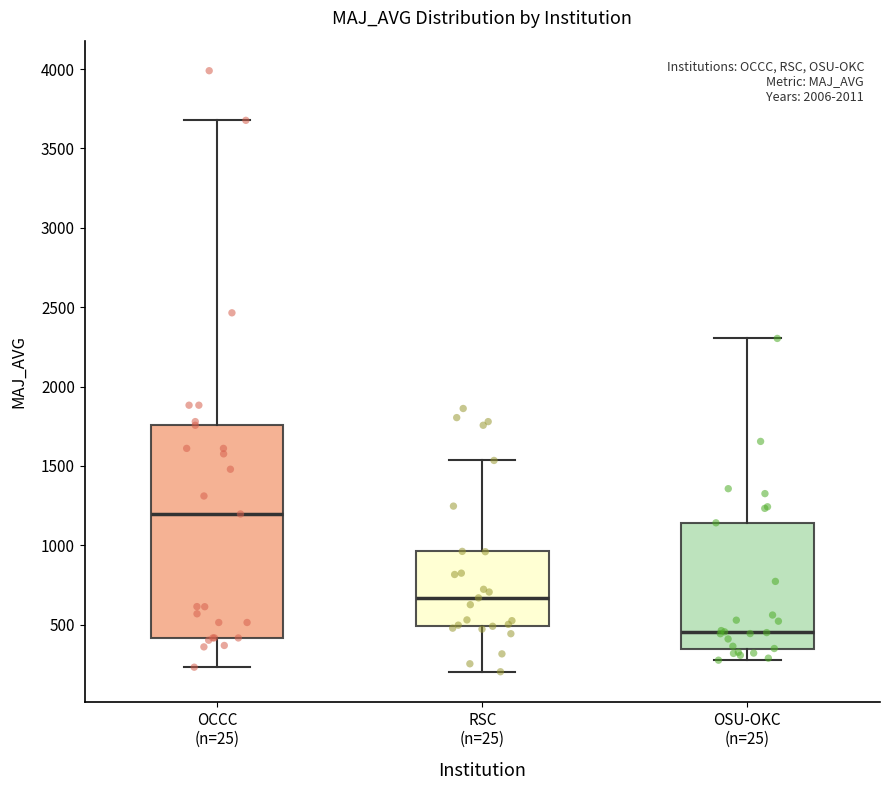

Reading left to right, transcribe this box plot: for each box, give where its median line is, the range the box spans, and where its two whiskers end, as read against the y-axis. The values are not printed on the chart, so give them approximately, as read against the axis.

OCCC (n=25): median 1200, box 400 to 1750, whiskers 250 to 3700
RSC (n=25): median 650, box 500 to 950, whiskers 200 to 1550
OSU-OKC (n=25): median 450, box 350 to 1150, whiskers 300 to 2300